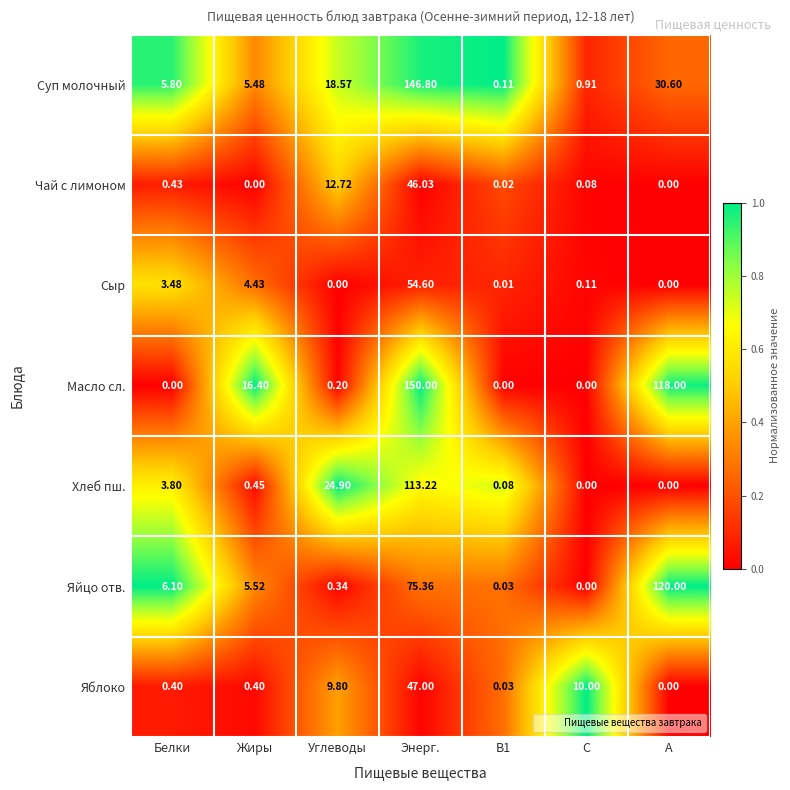

List the series in order of their peak value, highest first.

Масло сл., Суп молочный, Яйцо отв., Хлеб пш., Сыр, Яблоко, Чай с лимоном